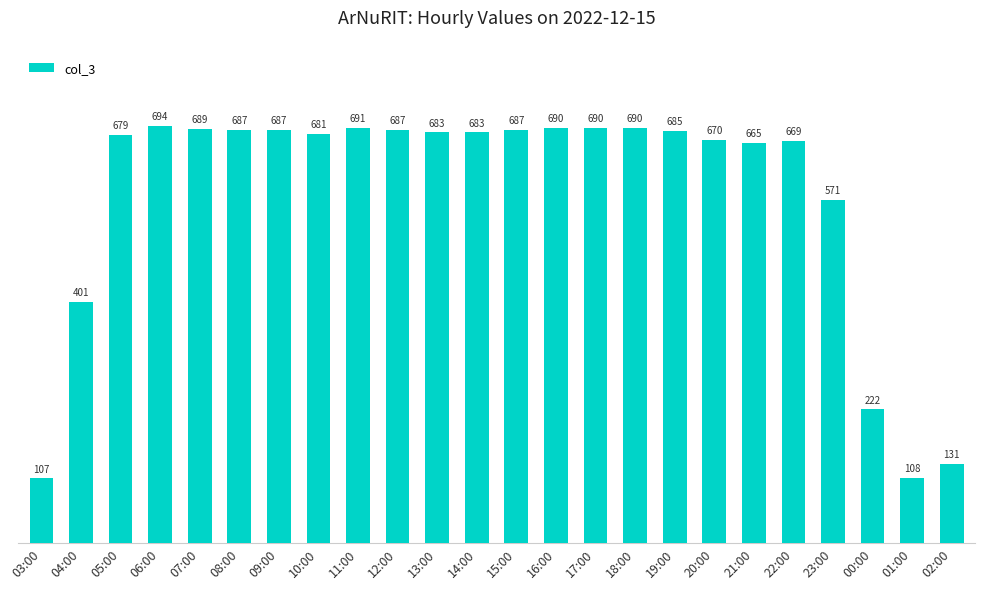

How many data points are less than 683?

11